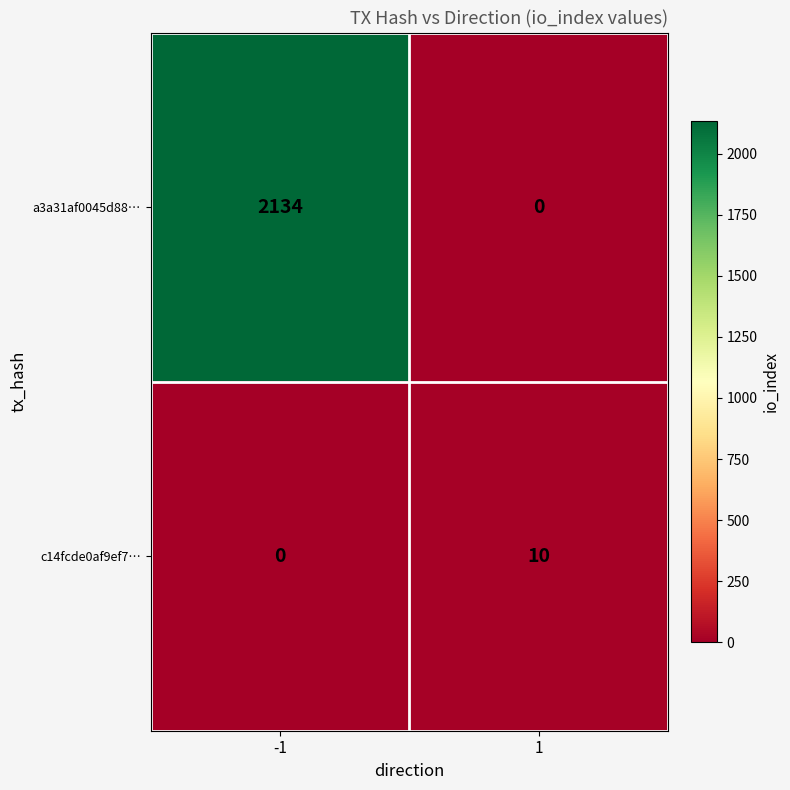

What is the average value of the a3a31af0045d88… series?

1067